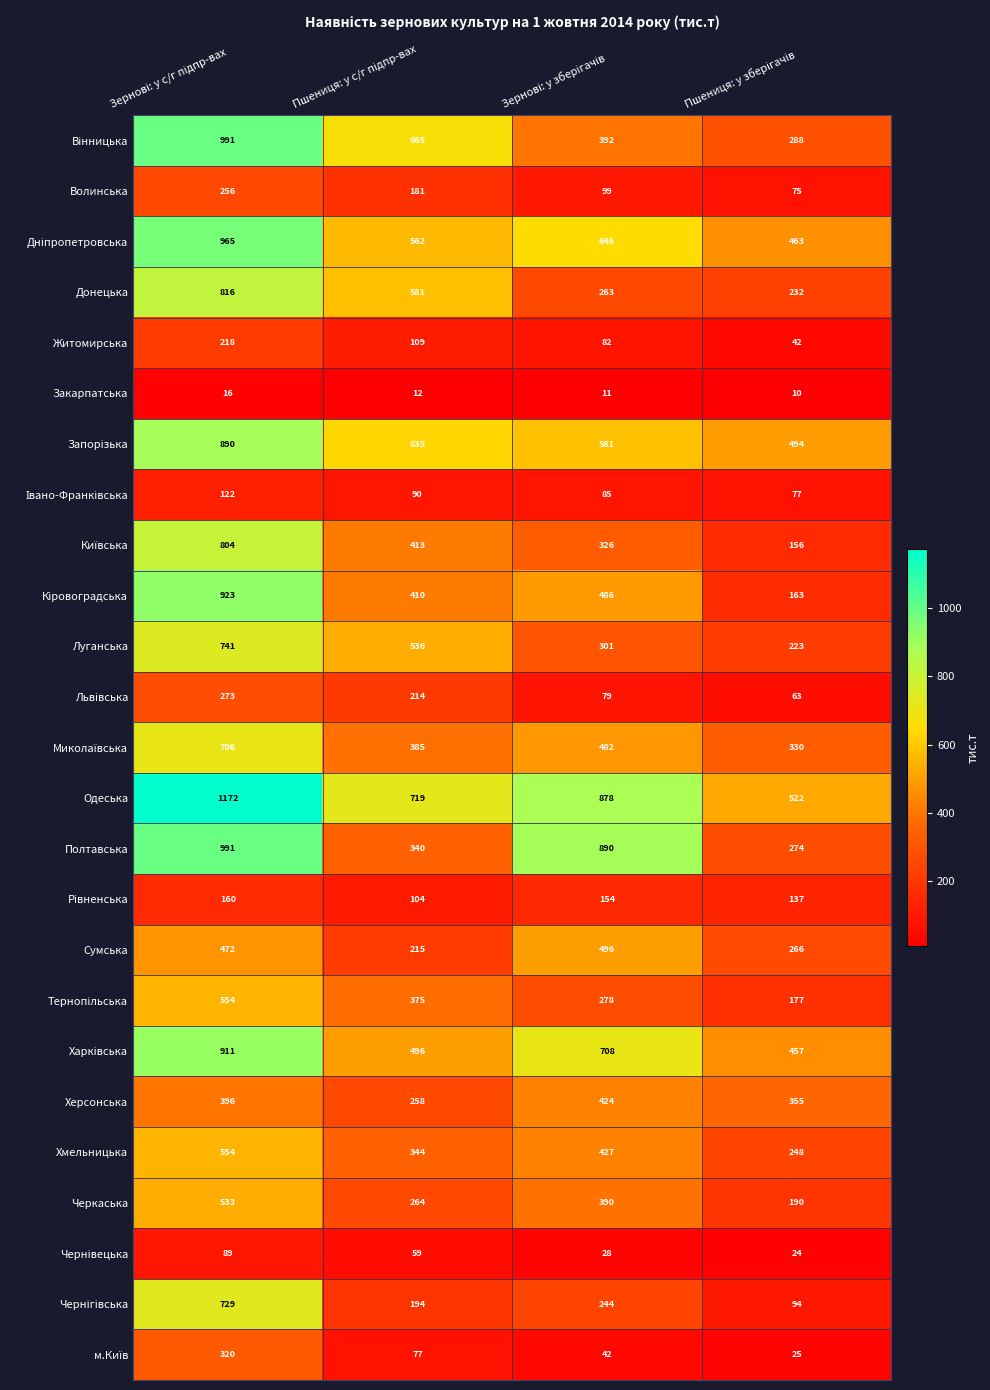

At how many categories does at least one series exceed 92?

4